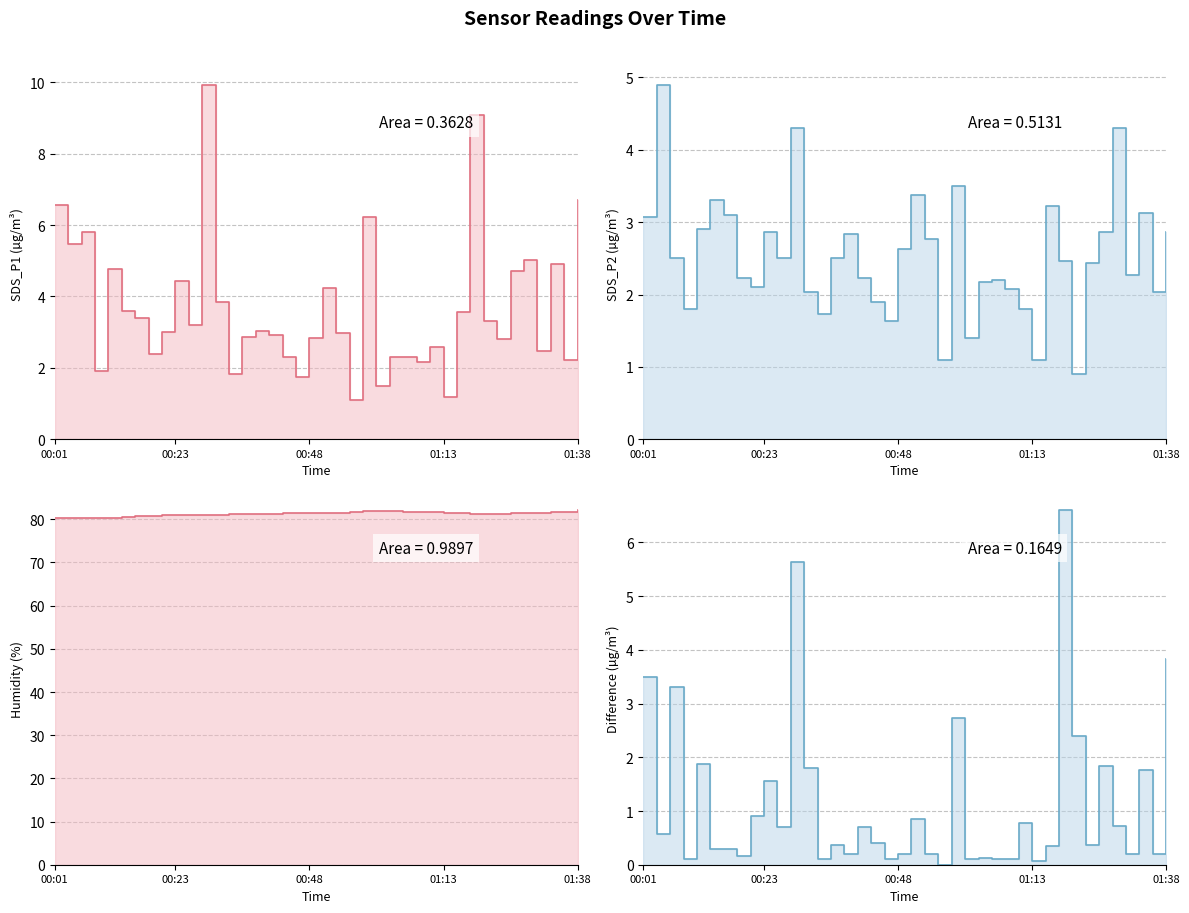

What is the maximum value shown in the chart?

82.1